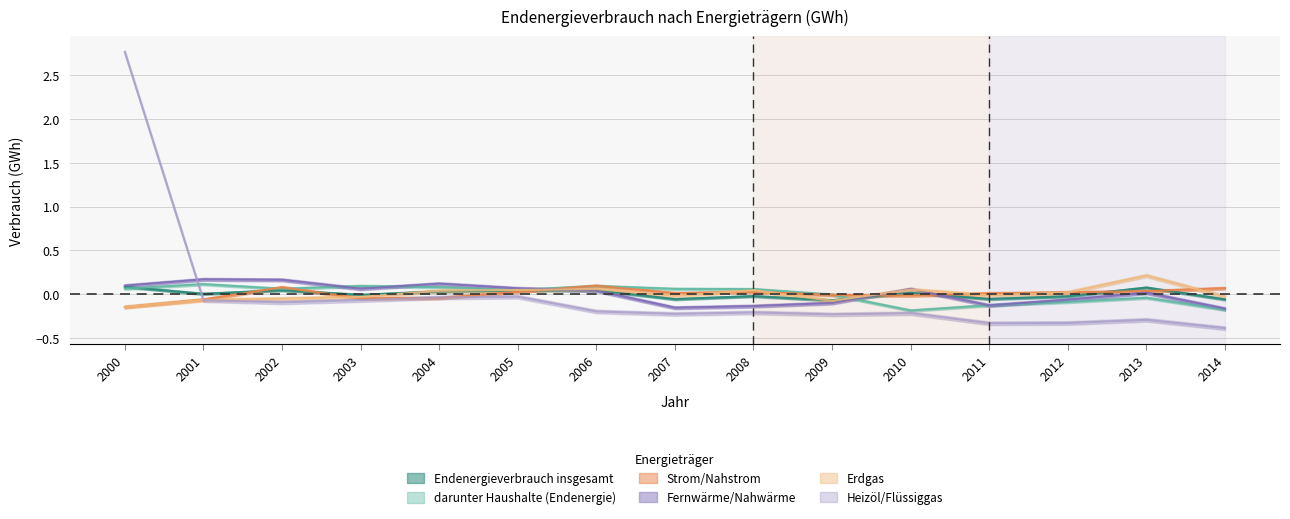

How many interior local valleys does the Strom/Nahstrom series have?

3